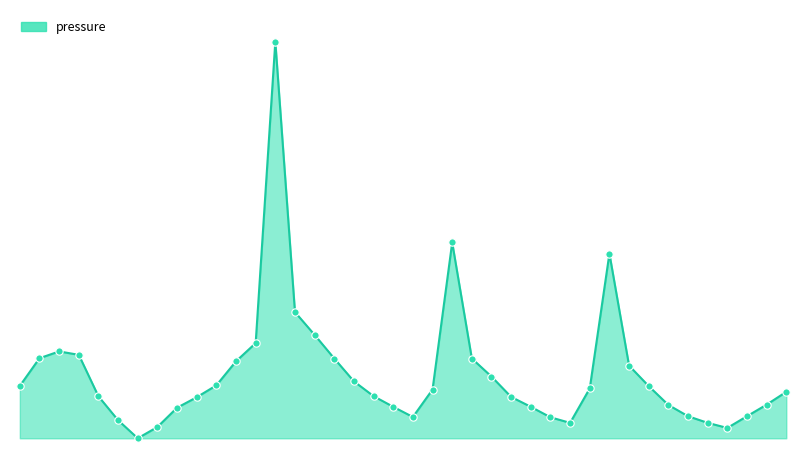

Is this an area chart (filled region under the line)?

Yes